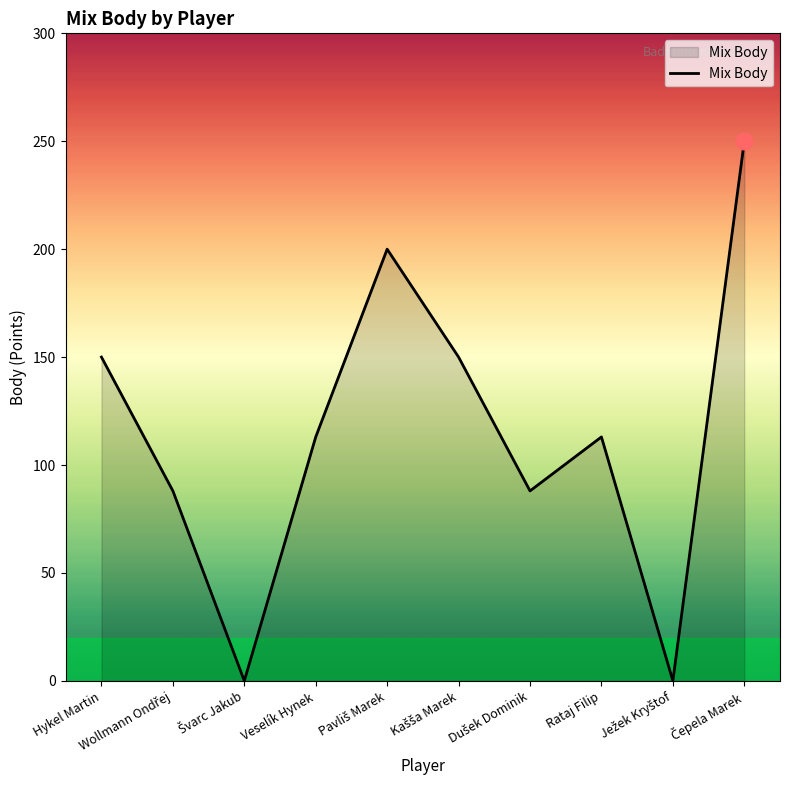

What is the difference between the maximum and minimum values?

250